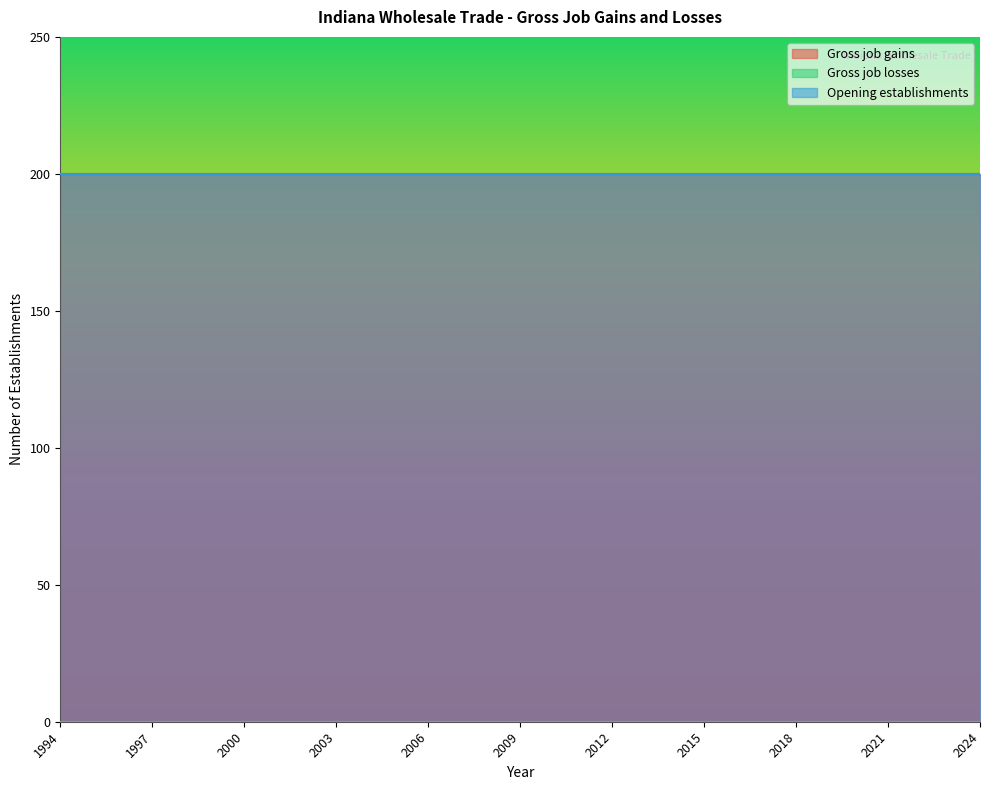

The Opening establishments series shows 200 at 2018. True or false?

True